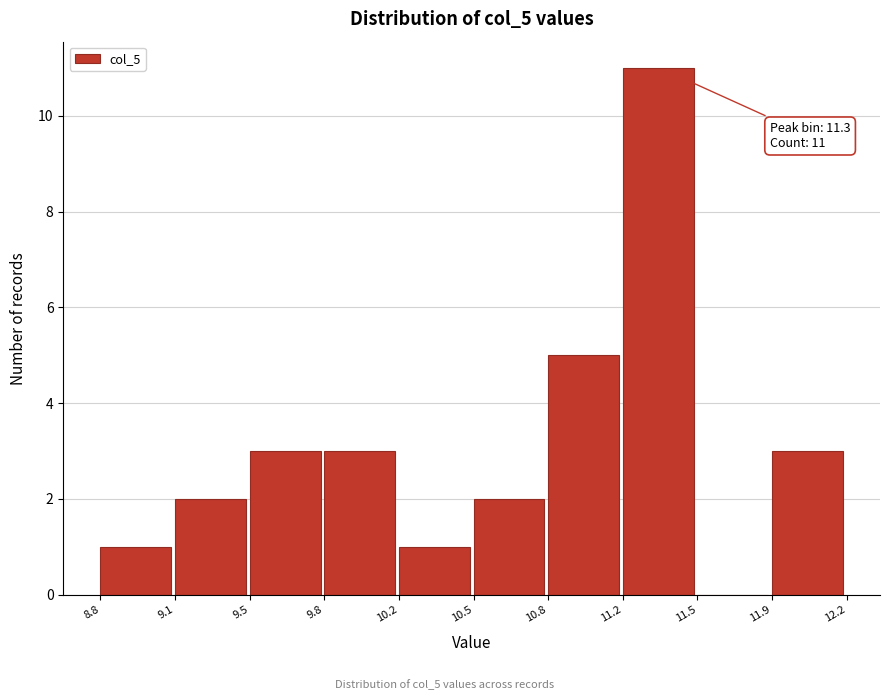

Reading left to right, transcribe all the data shown in this chart.

8.8=1	9.1=2	9.5=3	9.8=3	10.2=1	10.5=2	10.8=5	11.2=11	11.5=0	11.9=3